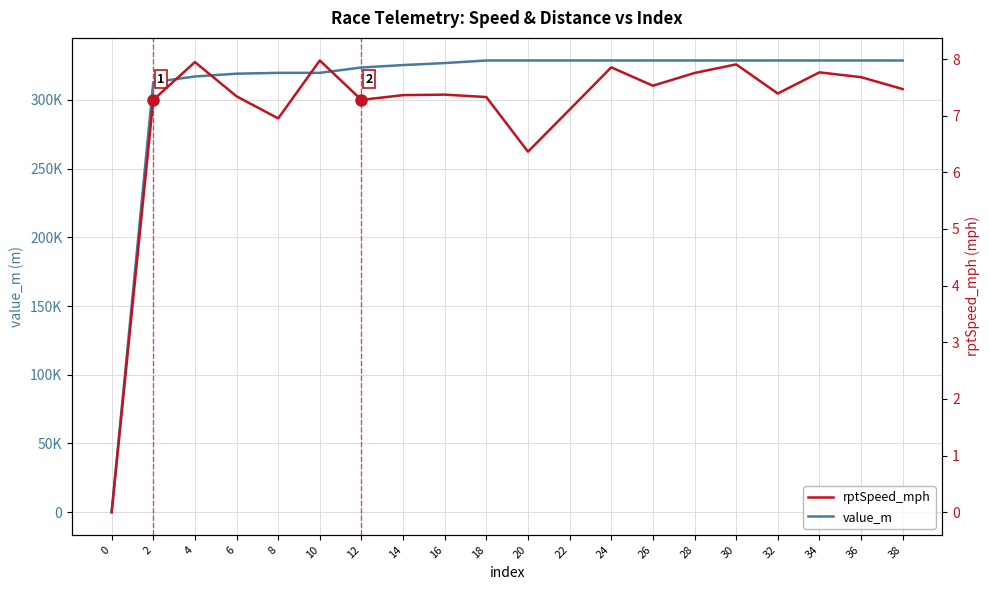

Reading left to right, what are all the values shown in this chart?

value_m: 0=0.0	2=312873.8	4=316979.2	6=319018.0	8=319630.5	10=319630.5	12=323524.2	14=325283.7	16=326747.7	18=328631.5	20=328631.5	22=328631.5	24=328631.5	26=328631.5	28=328631.5	30=328631.5	32=328631.5	34=328631.5	36=328631.5	38=328631.5
rptSpeed_mph: 0=0.0	2=7.3	4=7.9	6=7.3	8=7.0	10=8.0	12=7.3	14=7.4	16=7.4	18=7.3	20=6.4	22=7.1	24=7.9	26=7.5	28=7.8	30=7.9	32=7.4	34=7.8	36=7.7	38=7.5